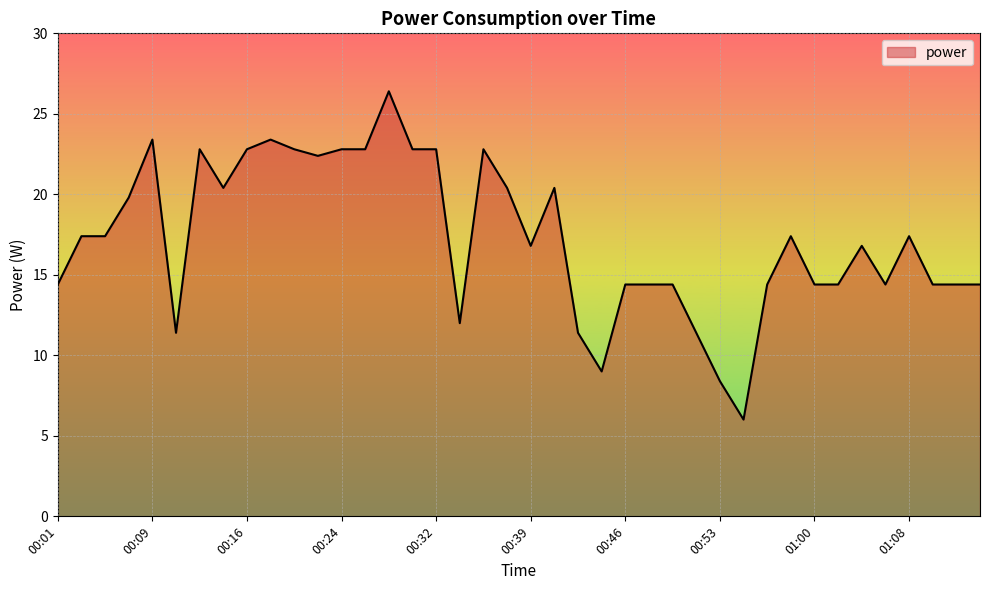

True or false: the data has more than 2 interior local peaks.

True